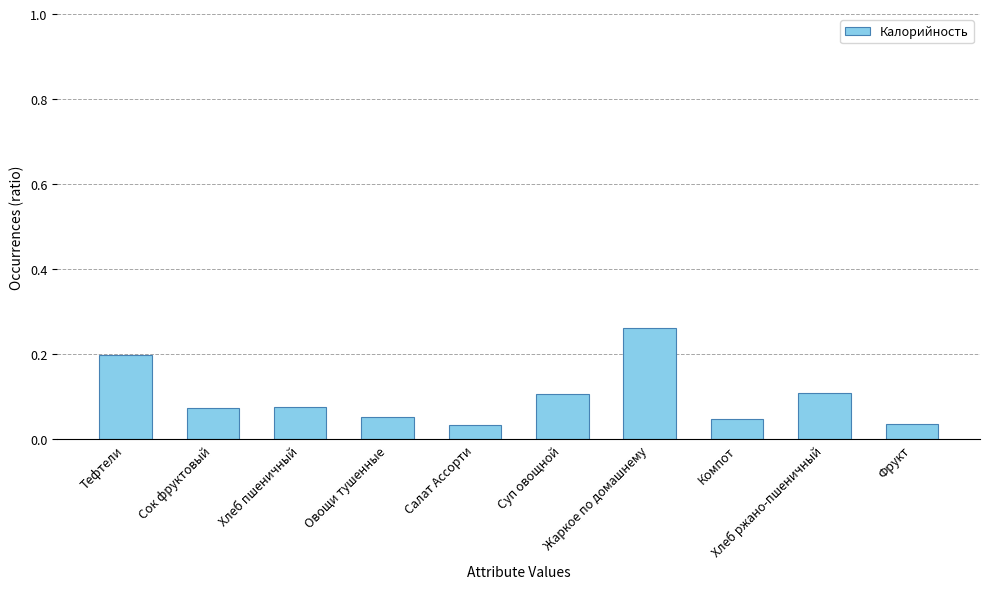

What position from the left is Хлеб ржано-пшеничный?

9